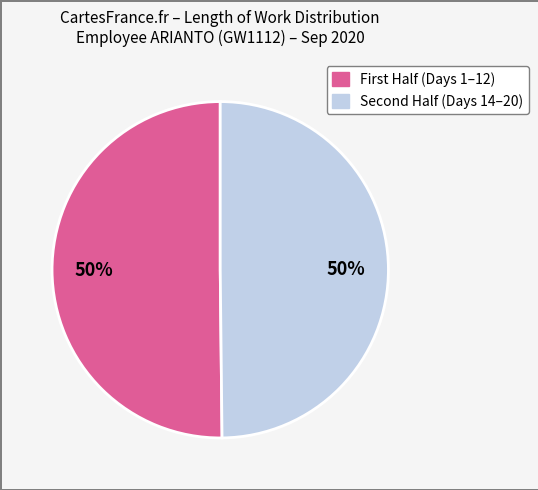

To the nearest percent, what is the average slice percentage?

50%